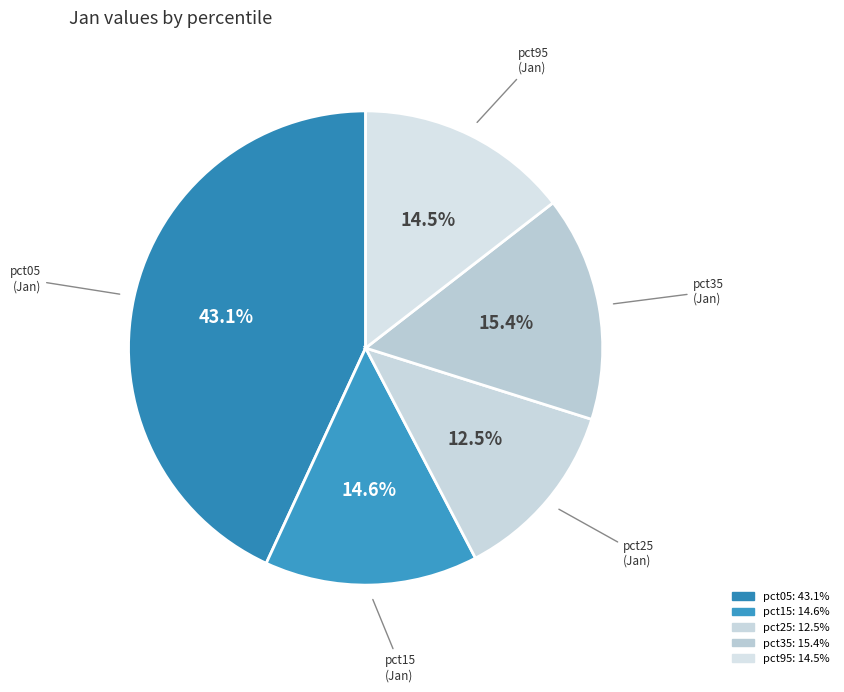

Count the number of slices in the pie.

5